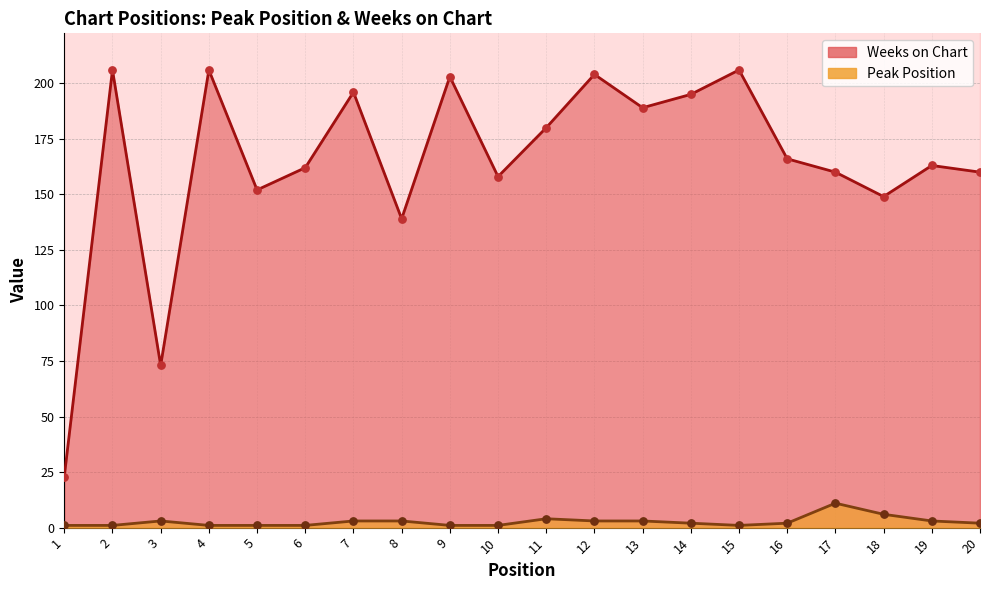

What is the total value across all series at 2?

207